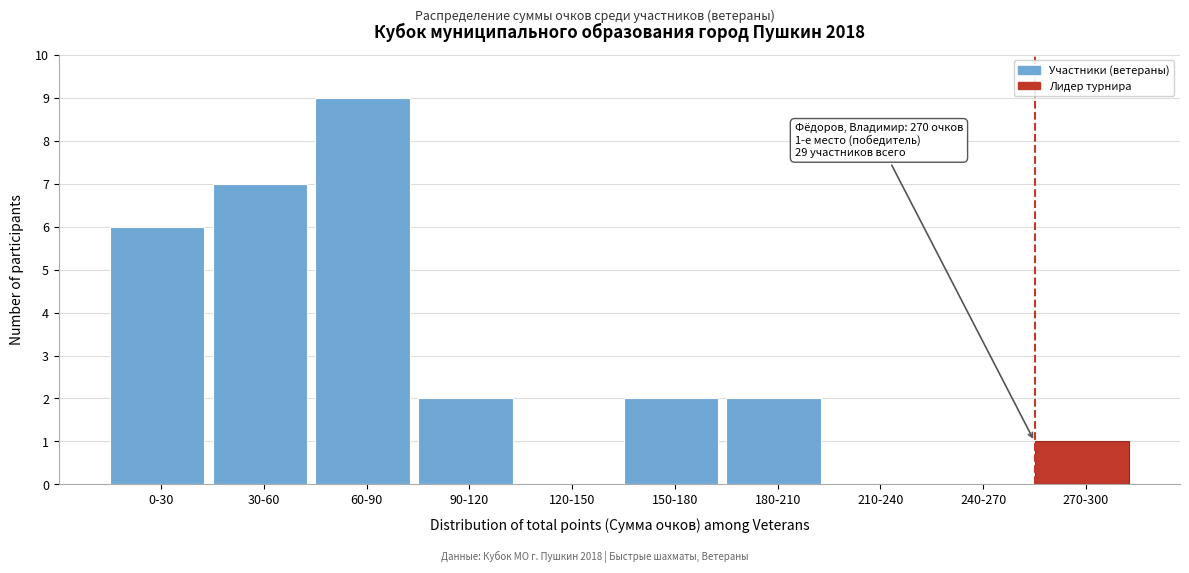

Reading left to right, list all the values displayed in this chart.

0-30=6	30-60=7	60-90=9	90-120=2	120-150=0	150-180=2	180-210=2	210-240=0	240-270=0	270-300=1